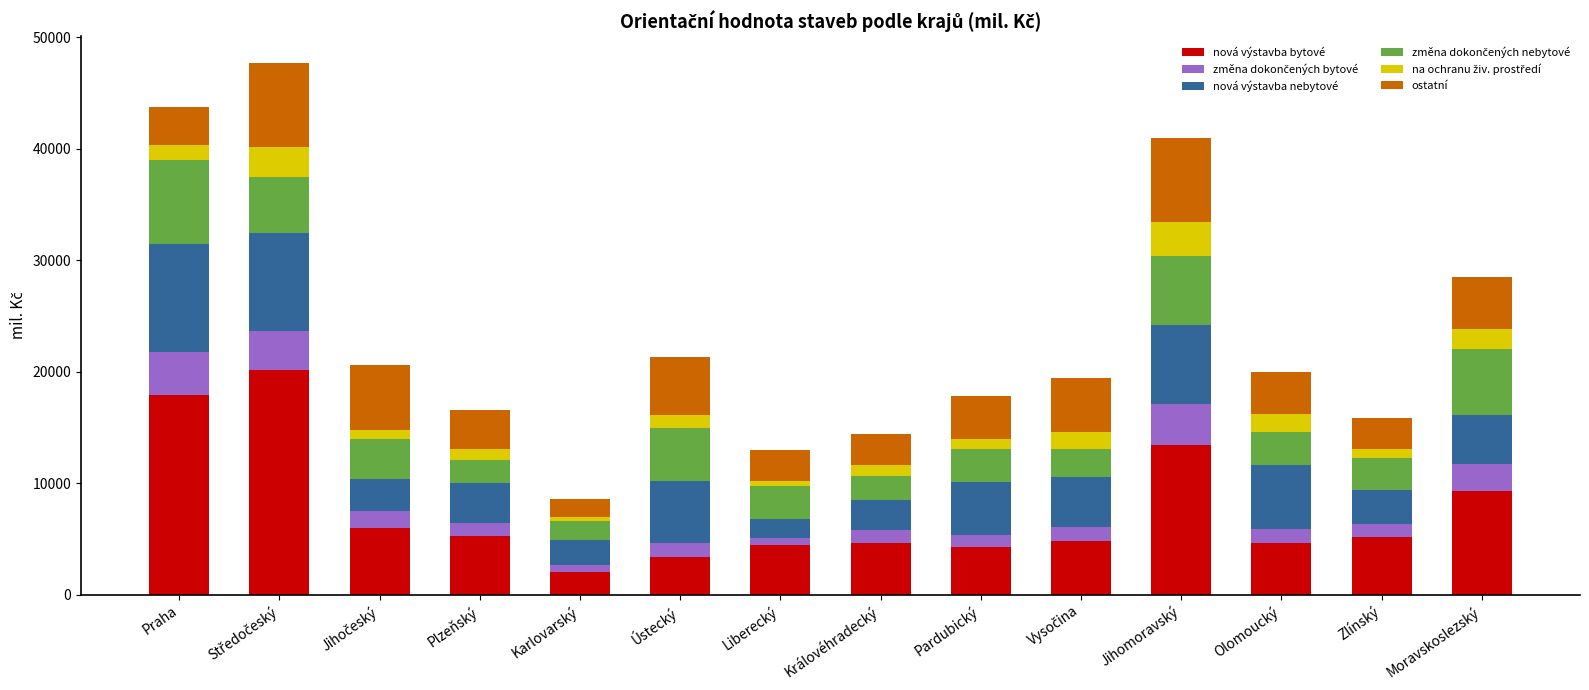

What is the sum of all nová výstavba bytové values?

105378